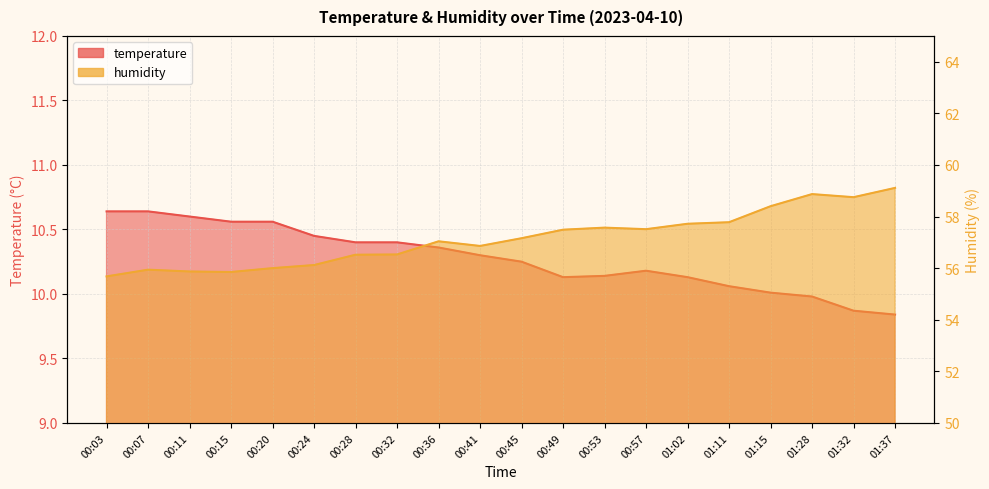

Which series has the largest total across all categories?

humidity